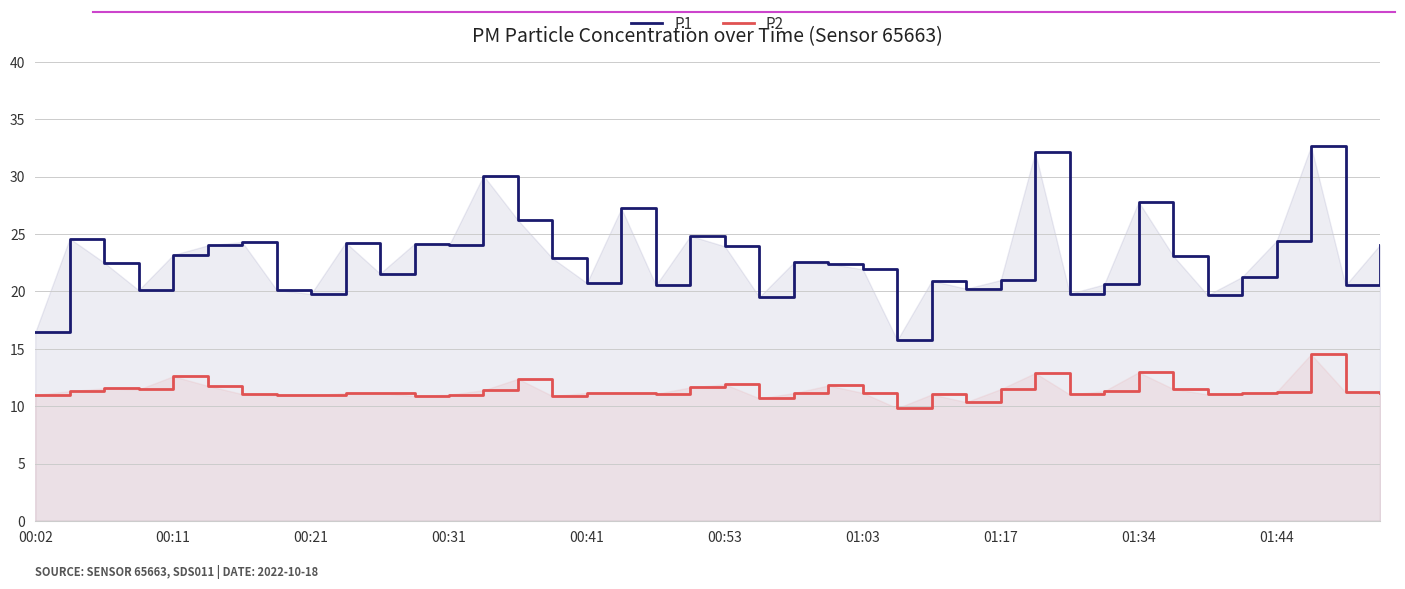

What is the difference between the highest and lowest values at 00:41?

9.6